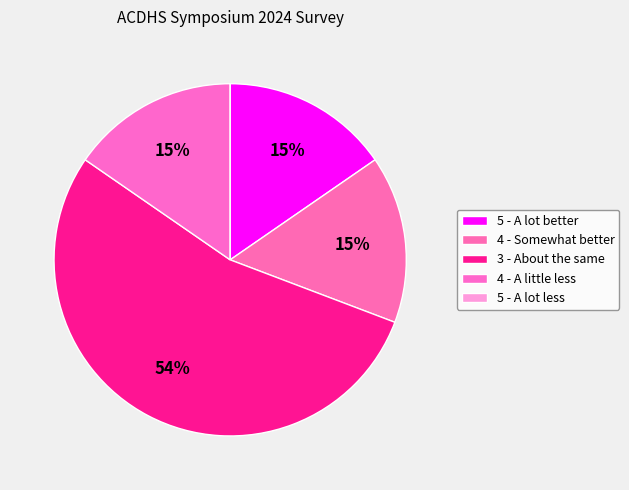

What is the change in value from 5 - A lot better to 5 - A lot less?

-2